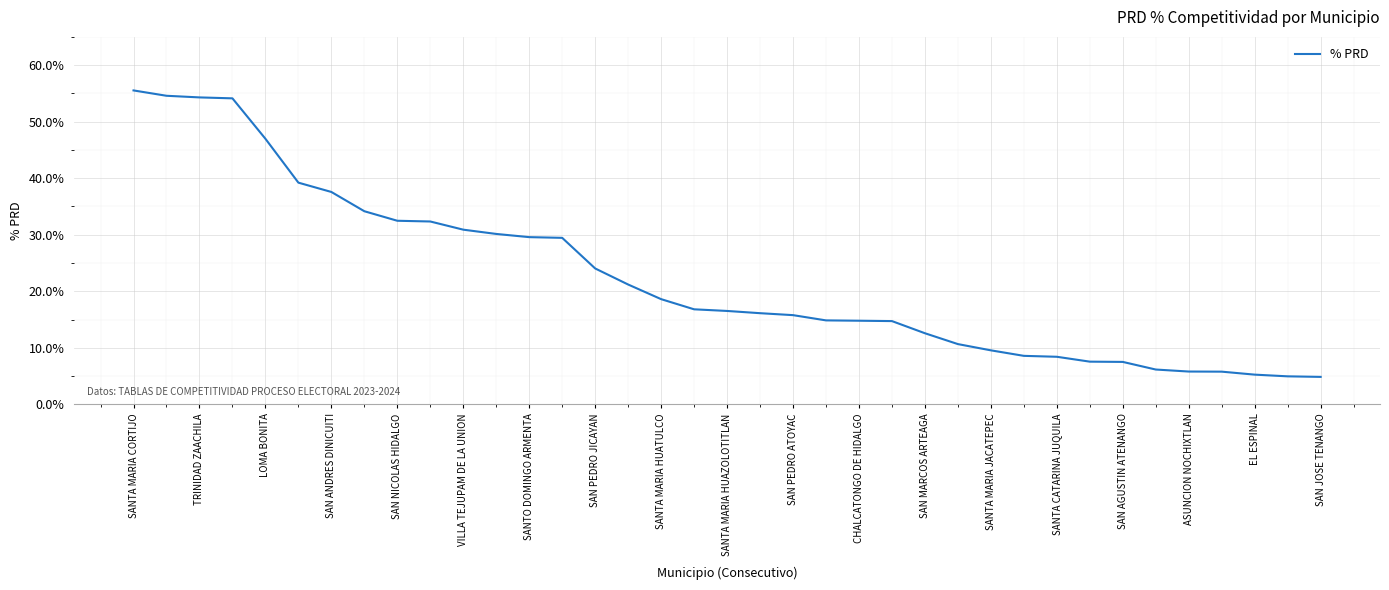

What is the sum of all values?

8.3